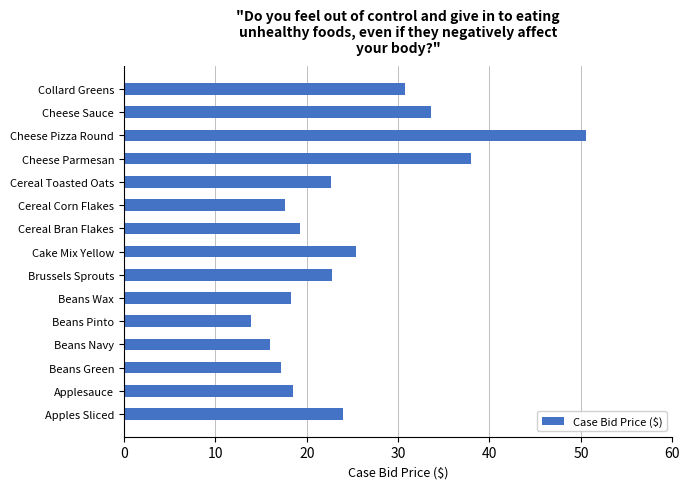

What is the ratio of the value at Applesauce to the value at Apples Sliced?

0.8